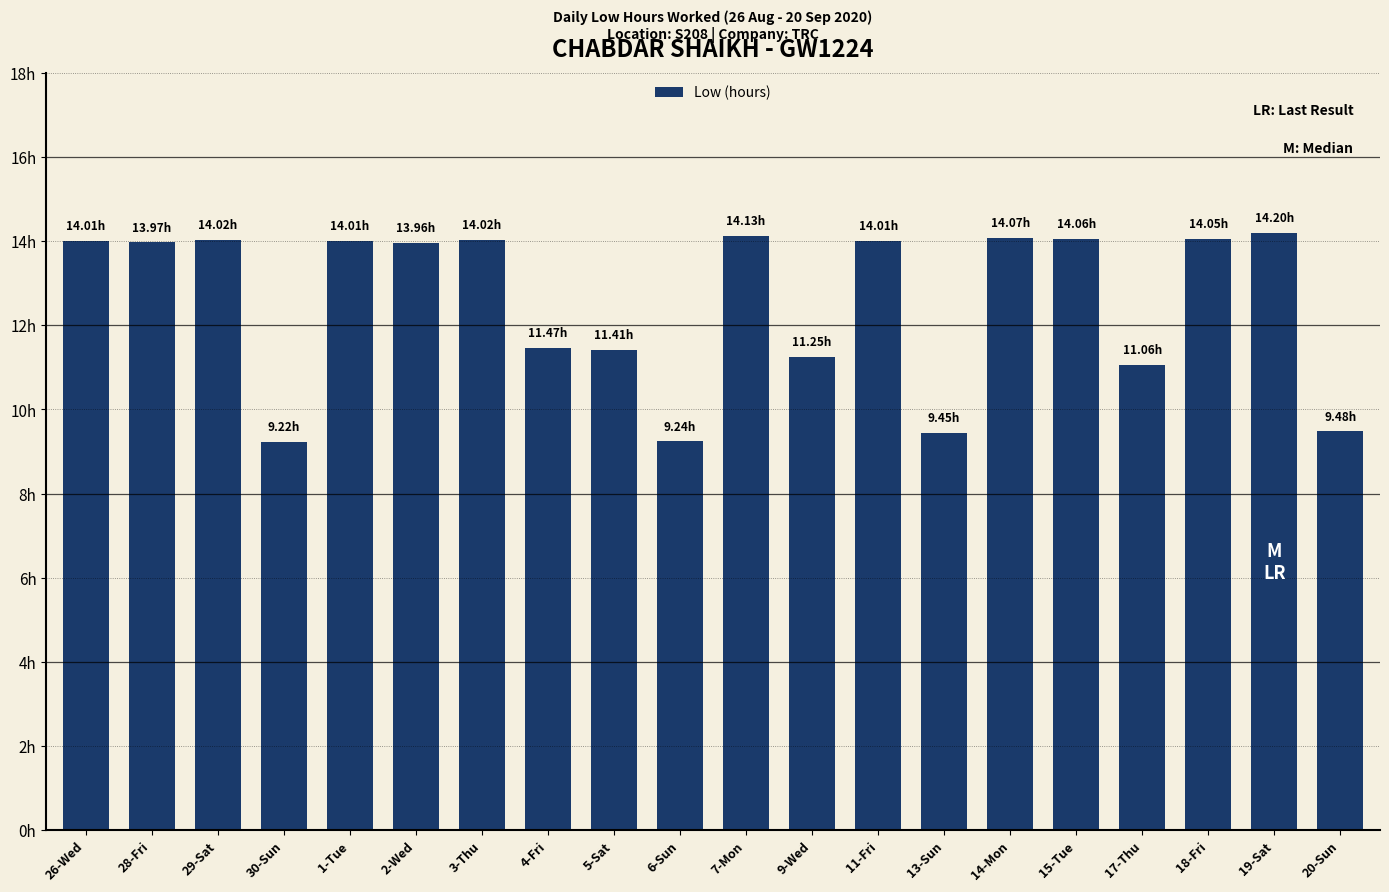

Where is the data nearest to the value 11?

17-Thu